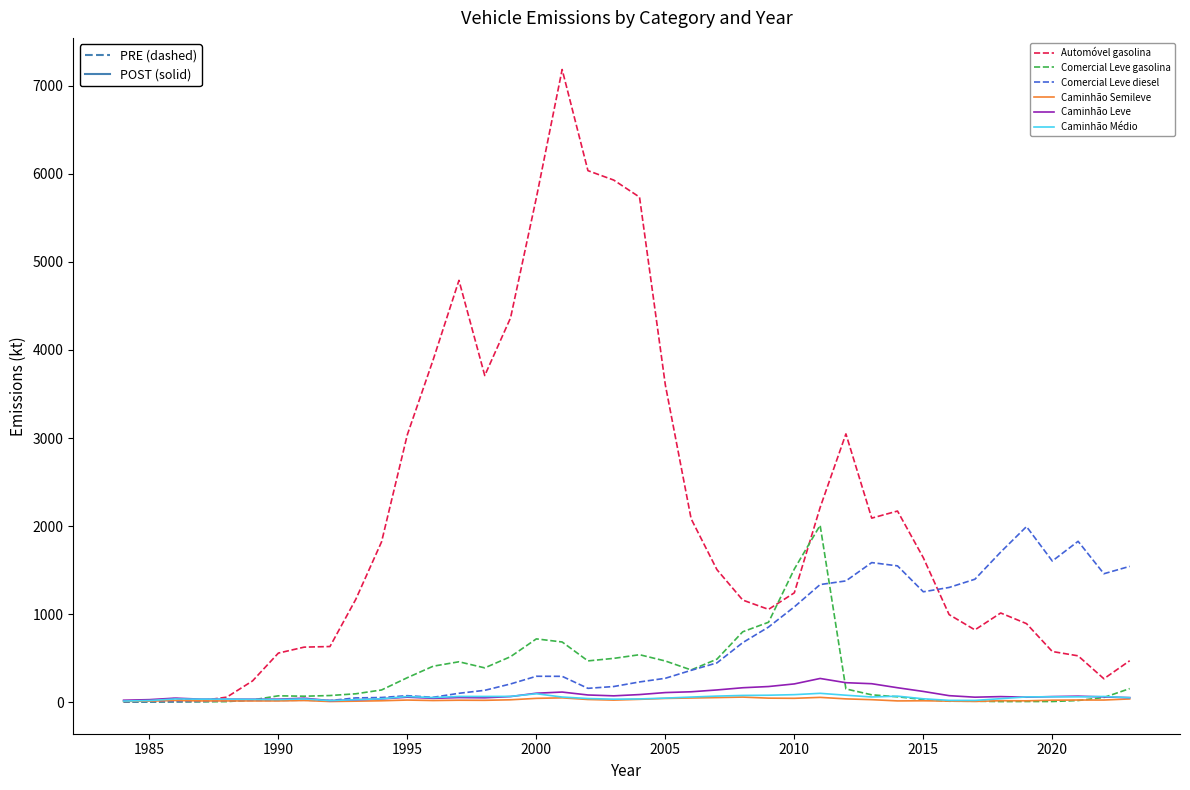

What is the maximum value for Comercial Leve diesel?

1994.1